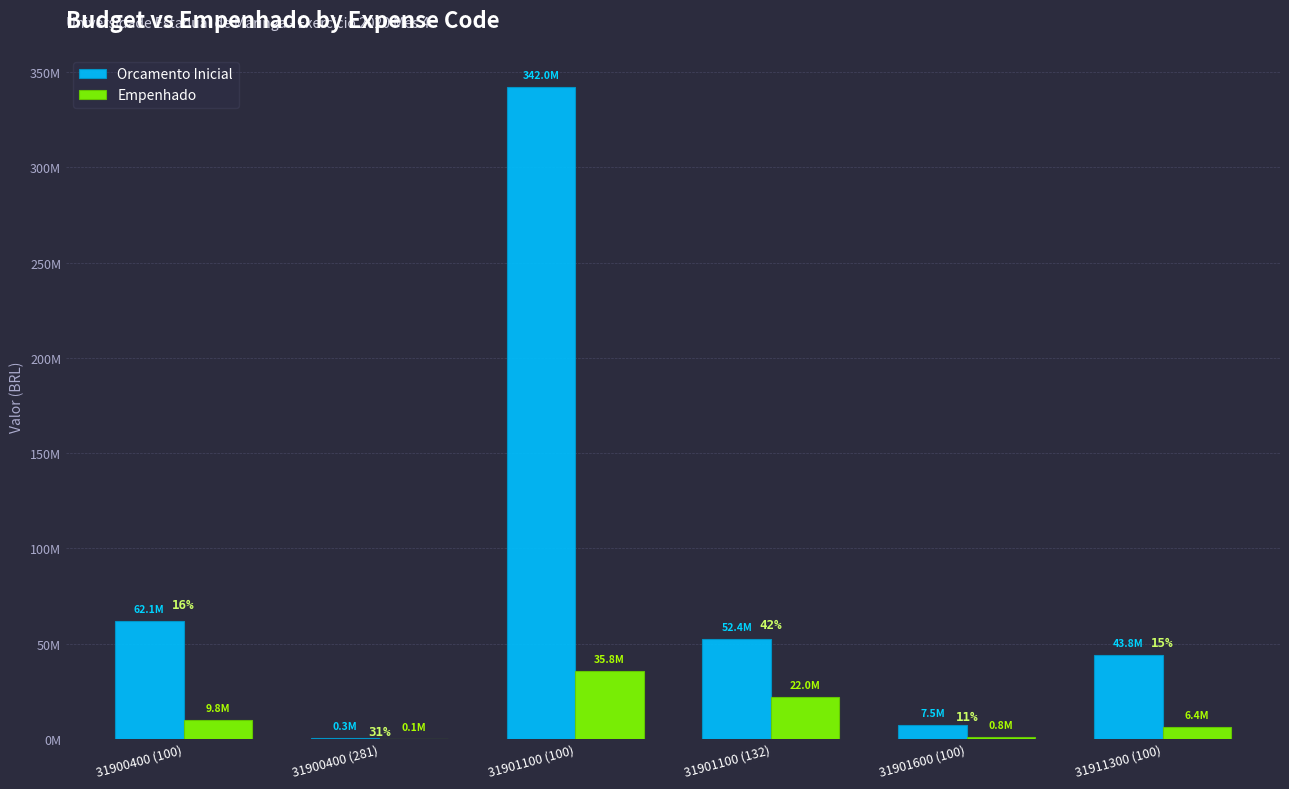

What is the sum of the Orcamento Inicial values at 31901100 (132) and 31901100 (100)?

394421351.0